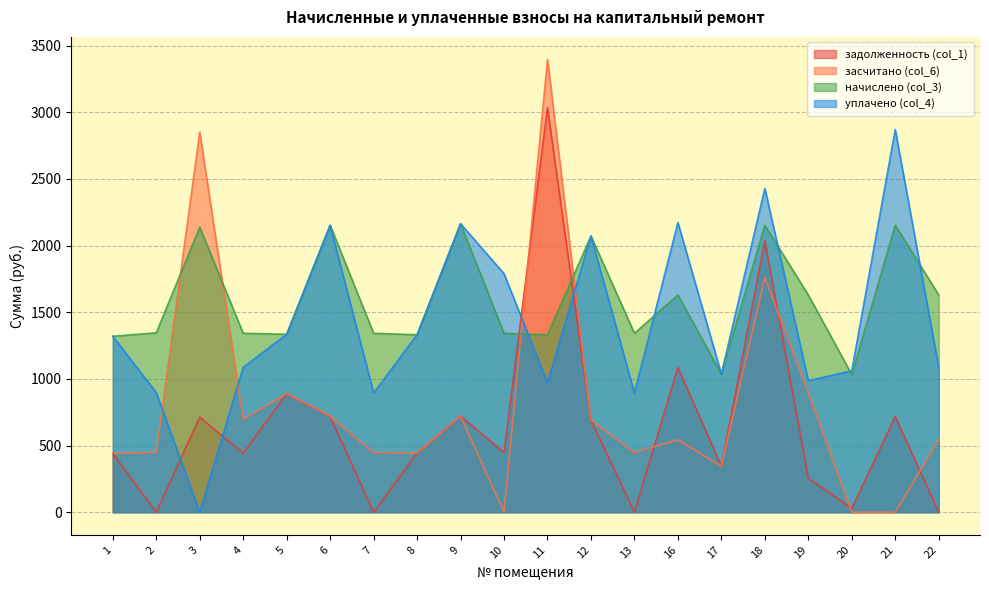

What is the lowest value of the начислено (col_3) series?

1032.4